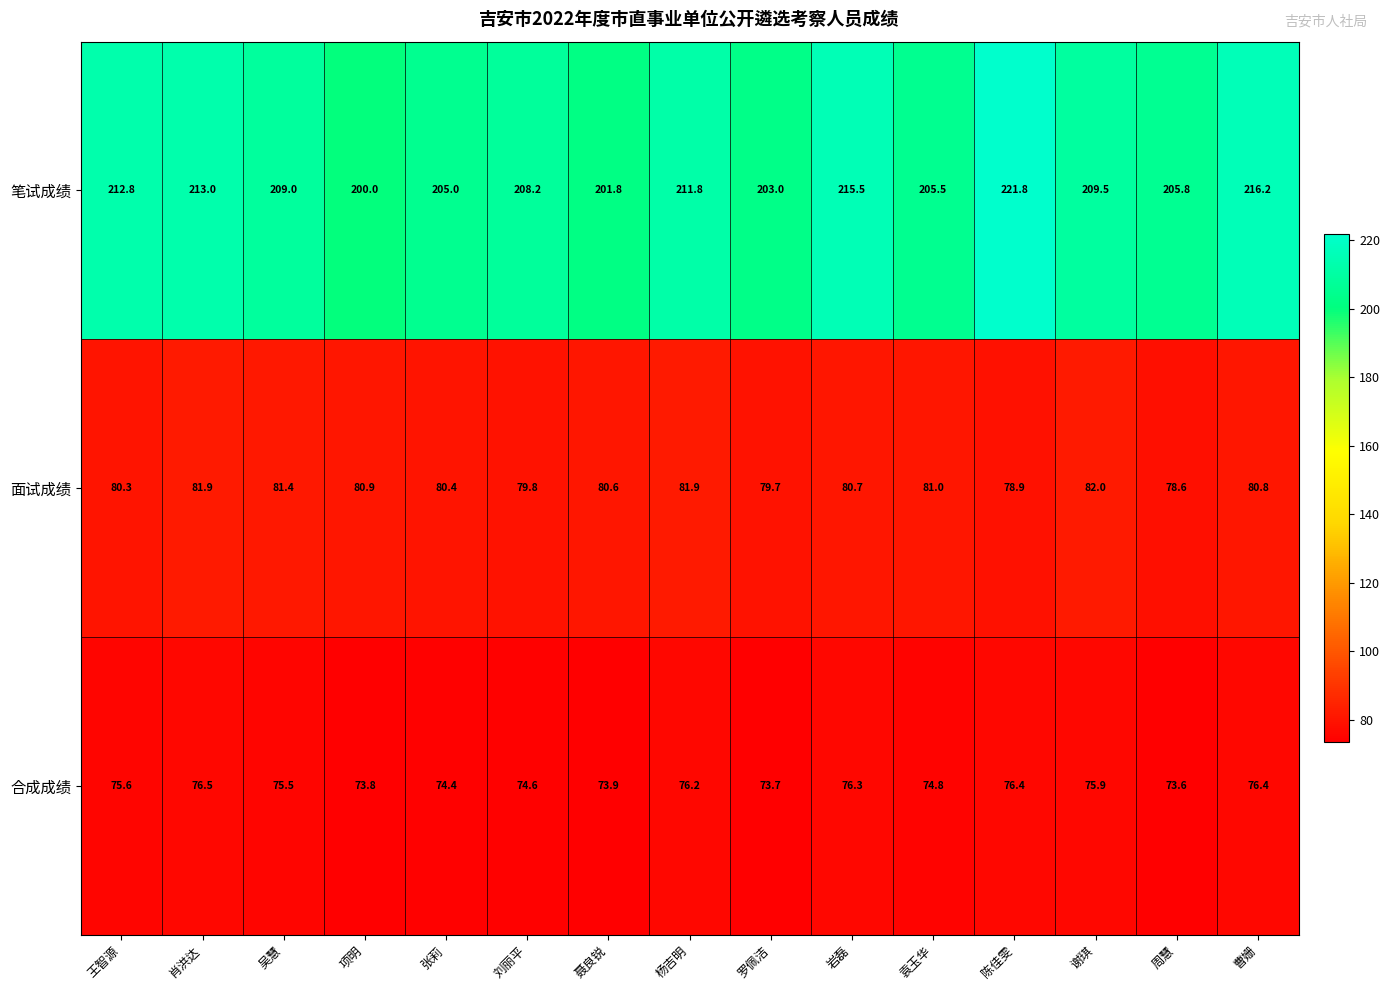

The 面试成绩 series shows 53.0 at 周慧. True or false?

False